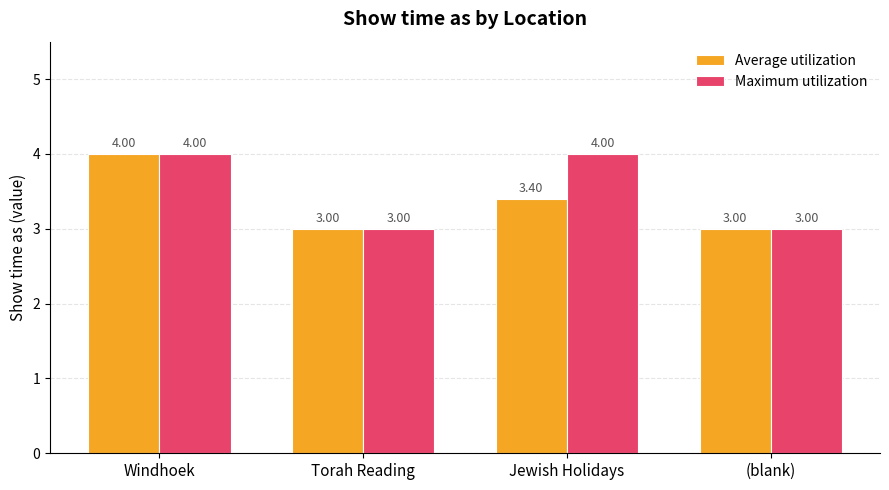

True or false: Average utilization has a value of 3.0 at (blank).

True